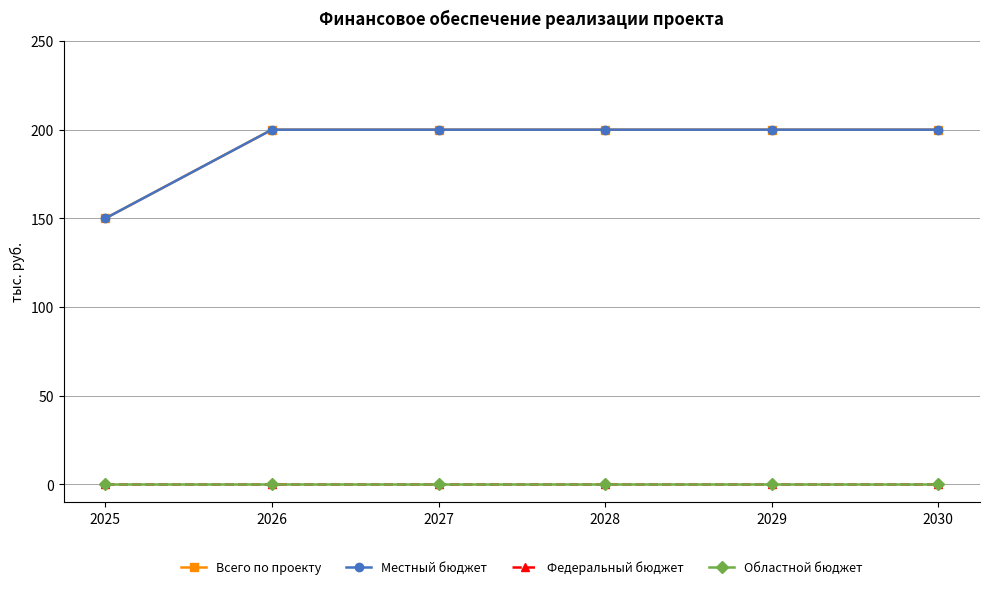

True or false: Всего по проекту and Федеральный бюджет intersect in this chart.

False